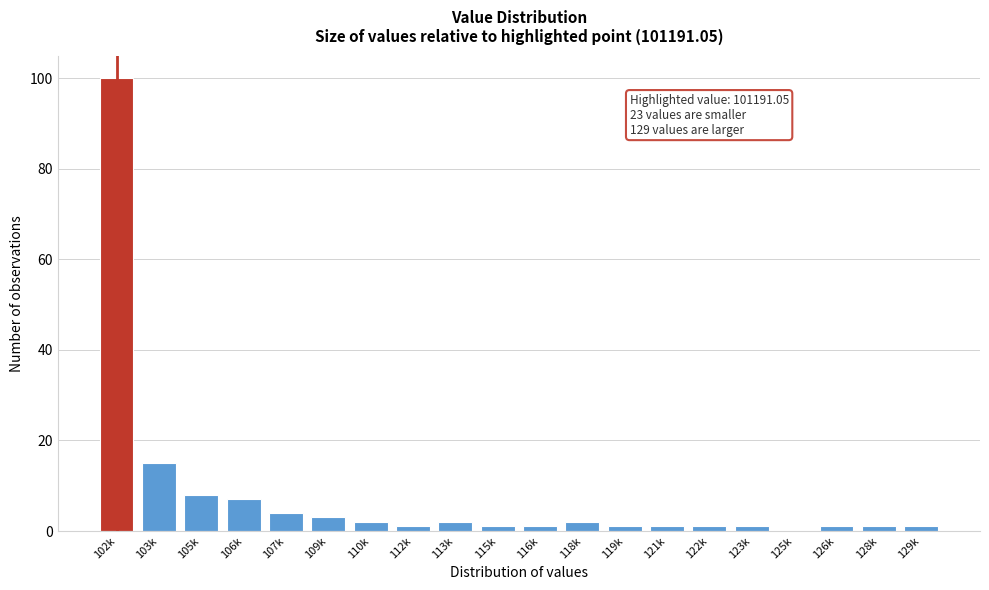

Reading left to right, extract all data points from this chart.

102k=100	103k=15	105k=8	106k=7	107k=4	109k=3	110k=2	112k=1	113k=2	115k=1	116k=1	118k=2	119k=1	121k=1	122k=1	123k=1	125k=0	126k=1	128k=1	129k=1